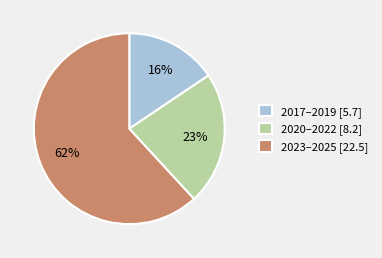

What percentage is the 2017–2019 [5.7] slice, to the nearest percent?

16%